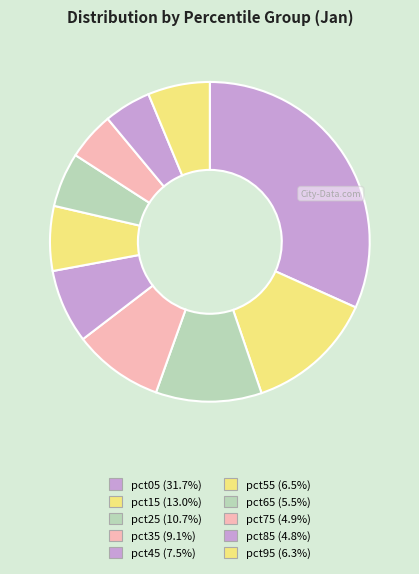

Is there any slice that represents more than half of the pie?

No